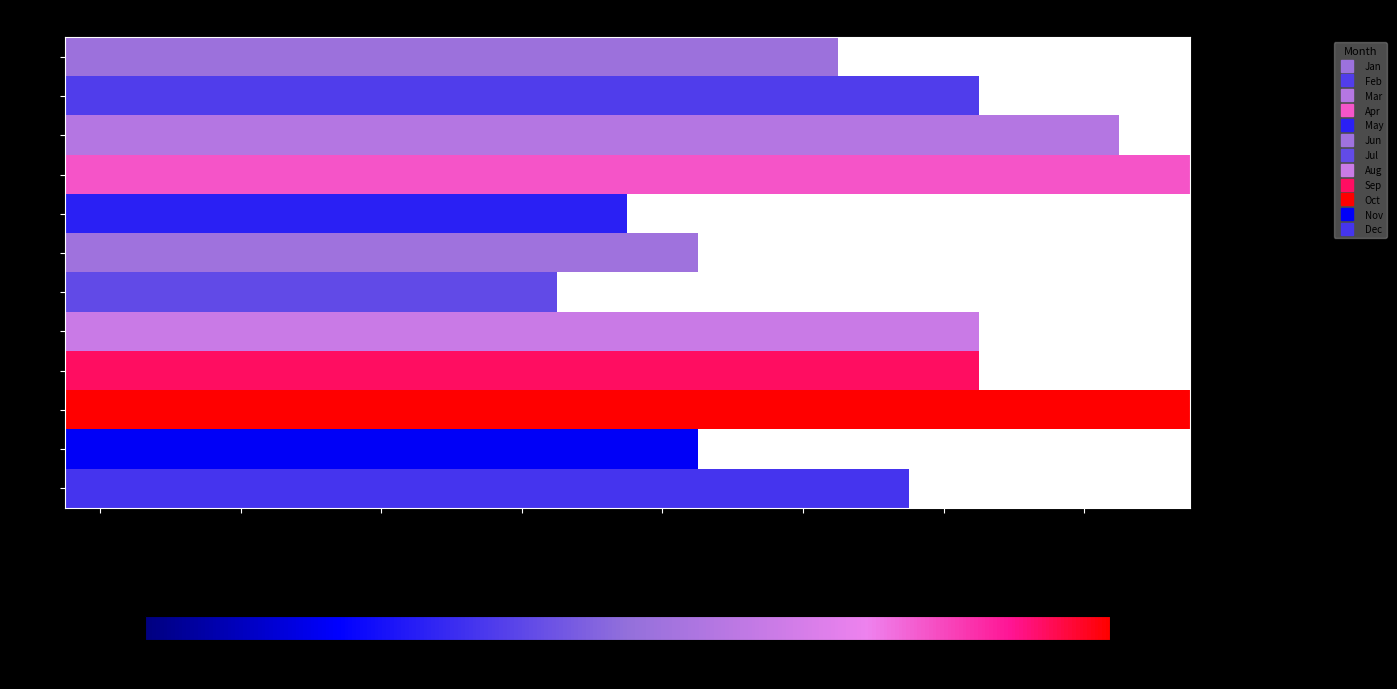

What is the greatest value displayed?

165.0